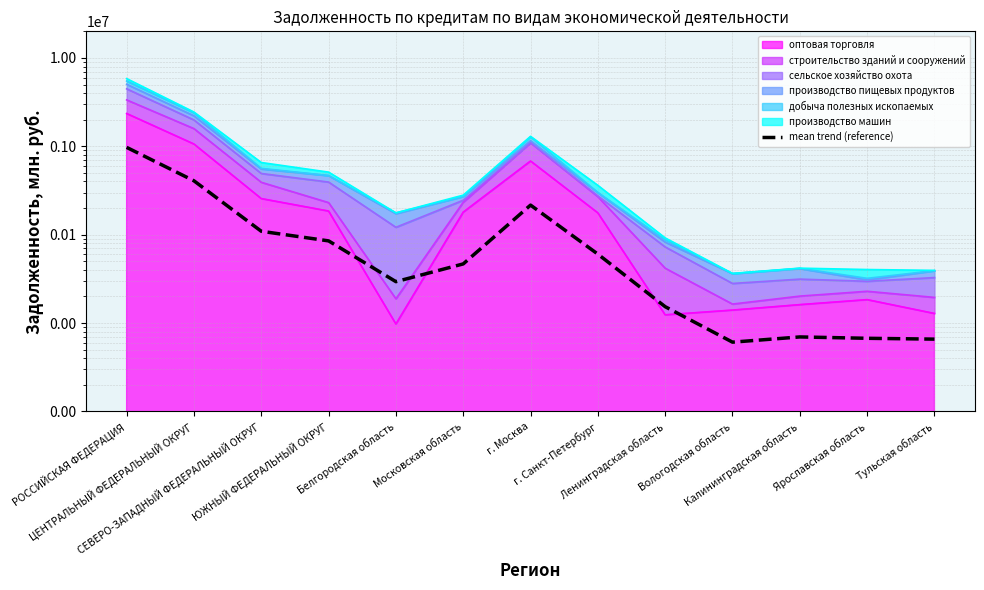

How many interior local valleys (lower than both neighbors) does the data have?

2